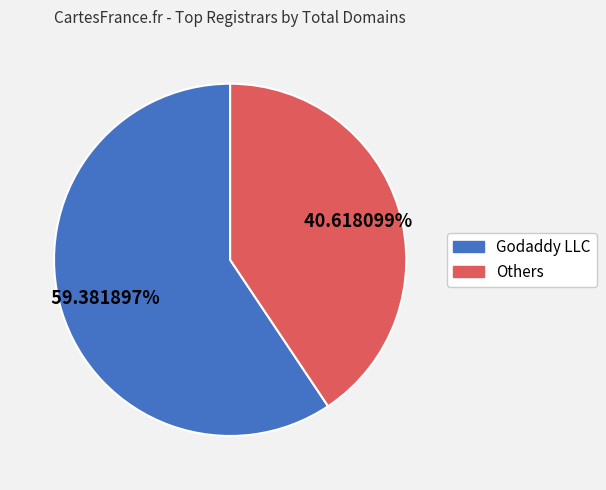

Is there a majority slice in this chart?

Yes